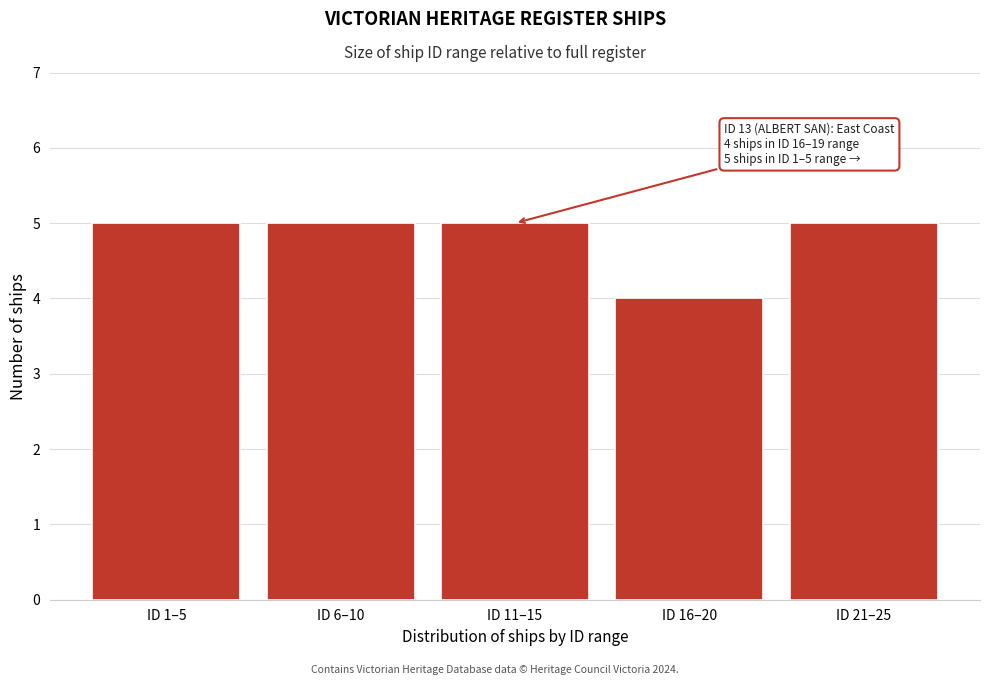

Reading right to left, extract all data points from this chart.

5	4	5	5	5